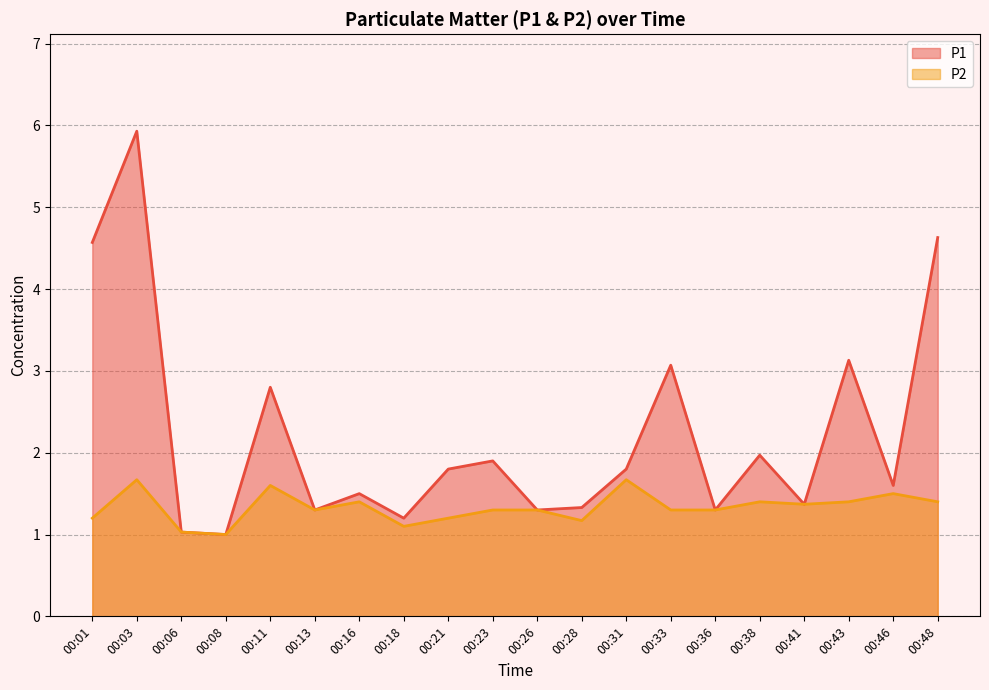

Reading right to left, extract all data points from this chart.

P1: 4.6	1.6	3.1	1.4	2.0	1.3	3.1	1.8	1.3	1.3	1.9	1.8	1.2	1.5	1.3	2.8	1.0	1.0	5.9	4.6
P2: 1.4	1.5	1.4	1.4	1.4	1.3	1.3	1.7	1.2	1.3	1.3	1.2	1.1	1.4	1.3	1.6	1.0	1.0	1.7	1.2